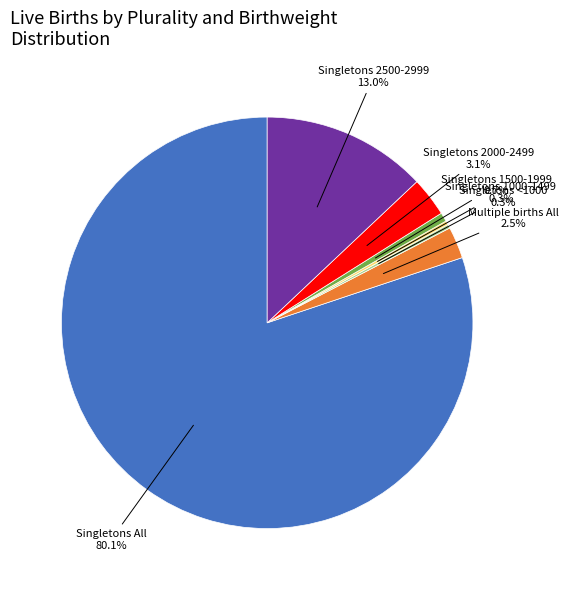

How many slices are in this pie chart?

7